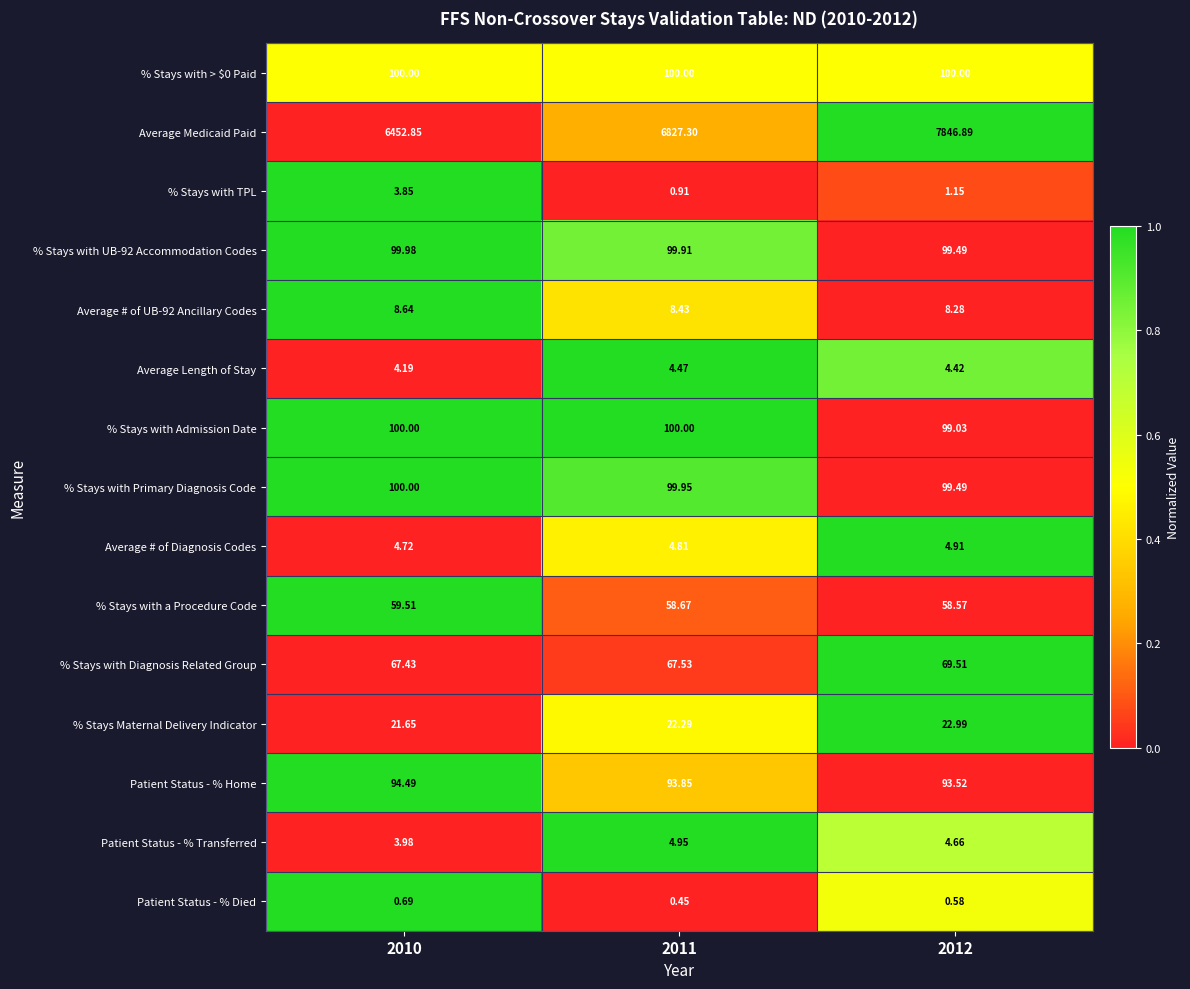

Which series has the widest spread of values?

Average Medicaid Paid